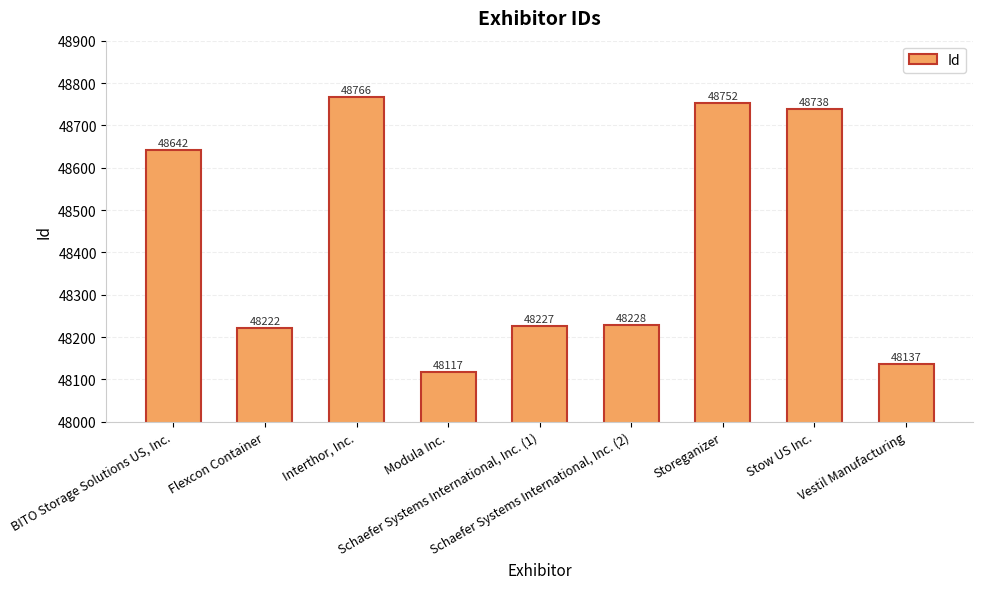

How many categories are shown in the chart?

9